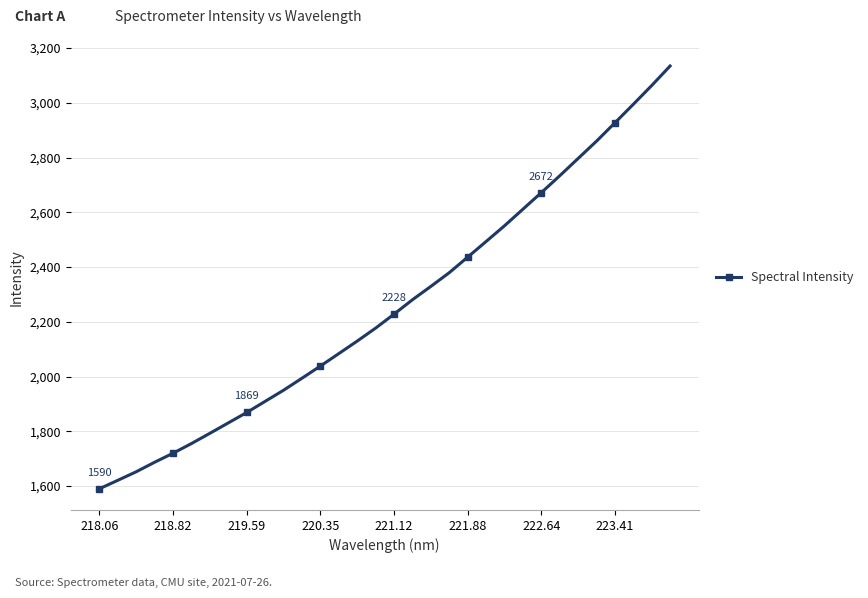

What is the value of the 21st point from the left?

2436.4